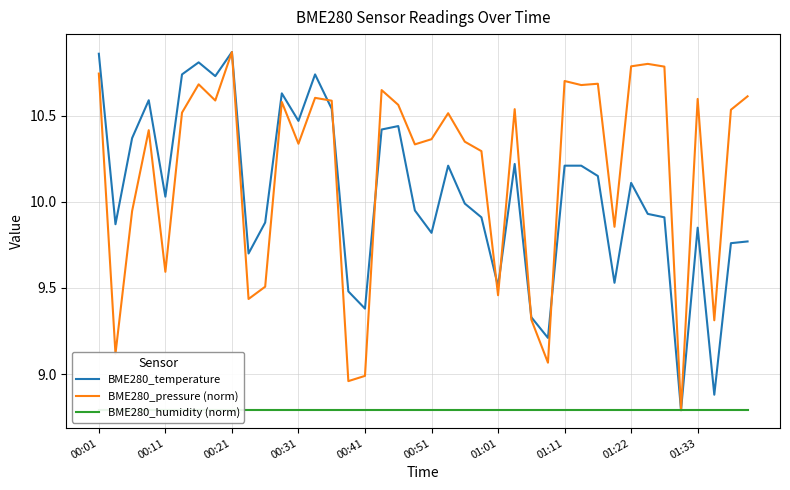

List the series in order of their peak value, lowest first.

BME280_humidity (norm), BME280_temperature, BME280_pressure (norm)